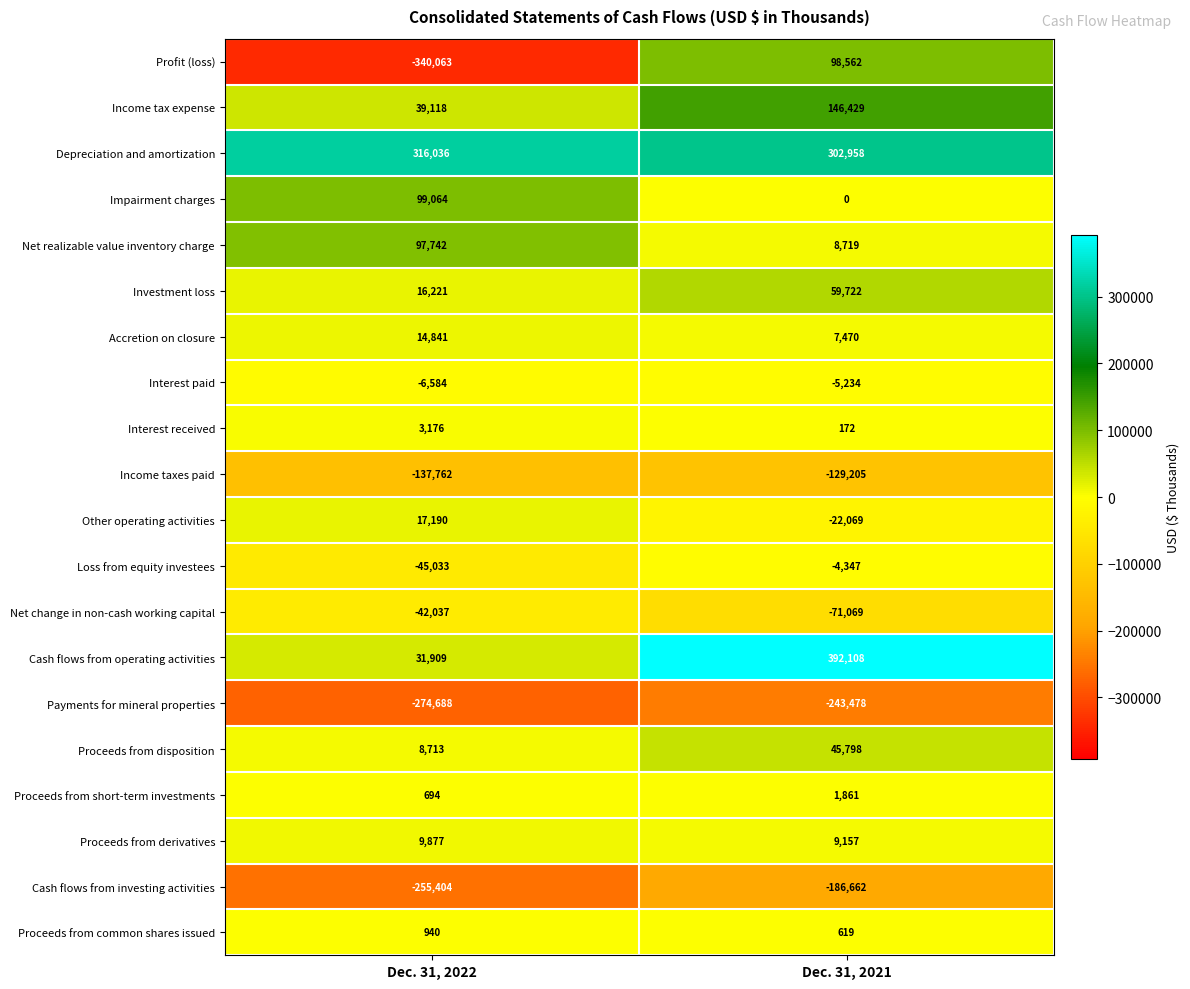

The Income taxes paid series shows -199619 at Dec. 31, 2022. True or false?

False